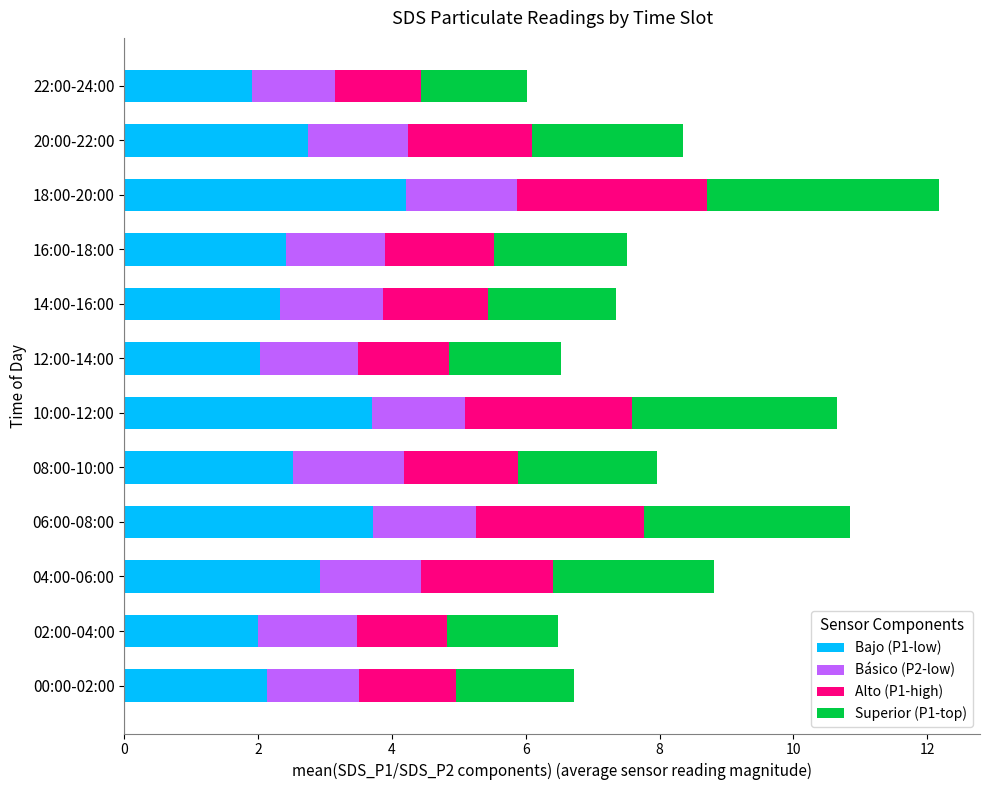

What is the total value across all series at 12:00-14:00?

6.5